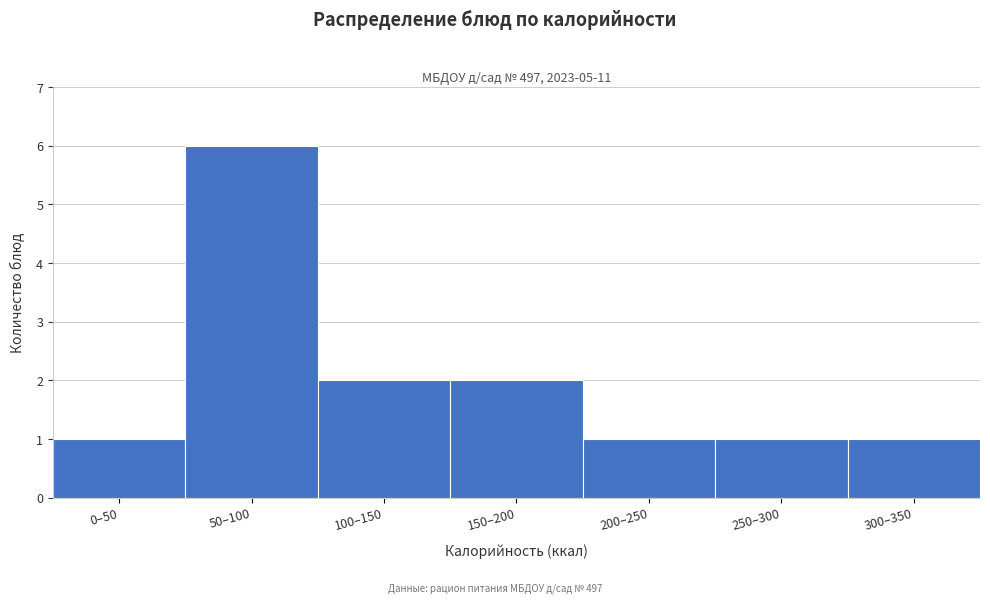

Reading left to right, extract all data points from this chart.

1	6	2	2	1	1	1